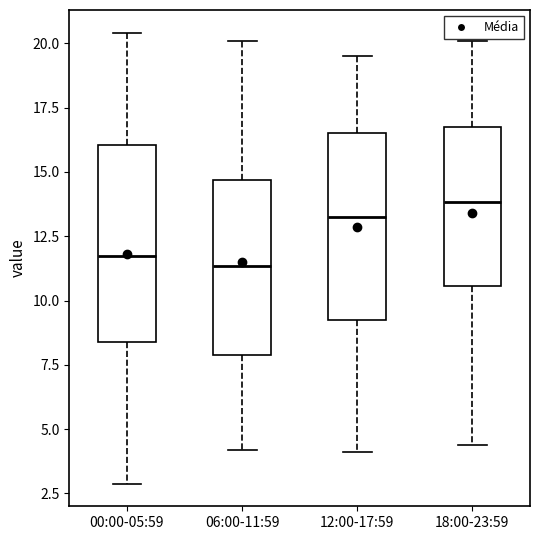

Where does the upper whisker of the box for 12:00-17:59 end on the y-axis? The values are not printed on the chart, so give them approximately, as read against the axis.

19.5